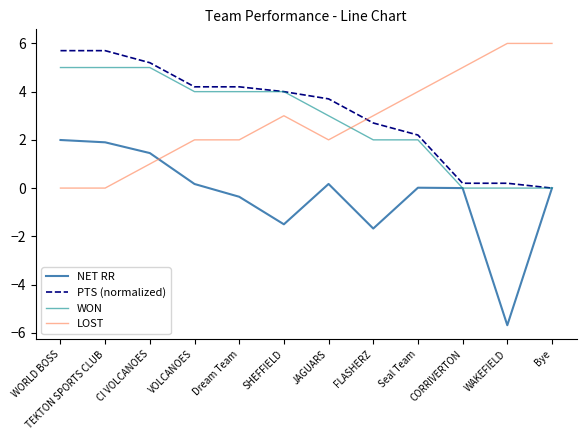

True or false: LOST has a value of -3.5 at WORLD BOSS.

False